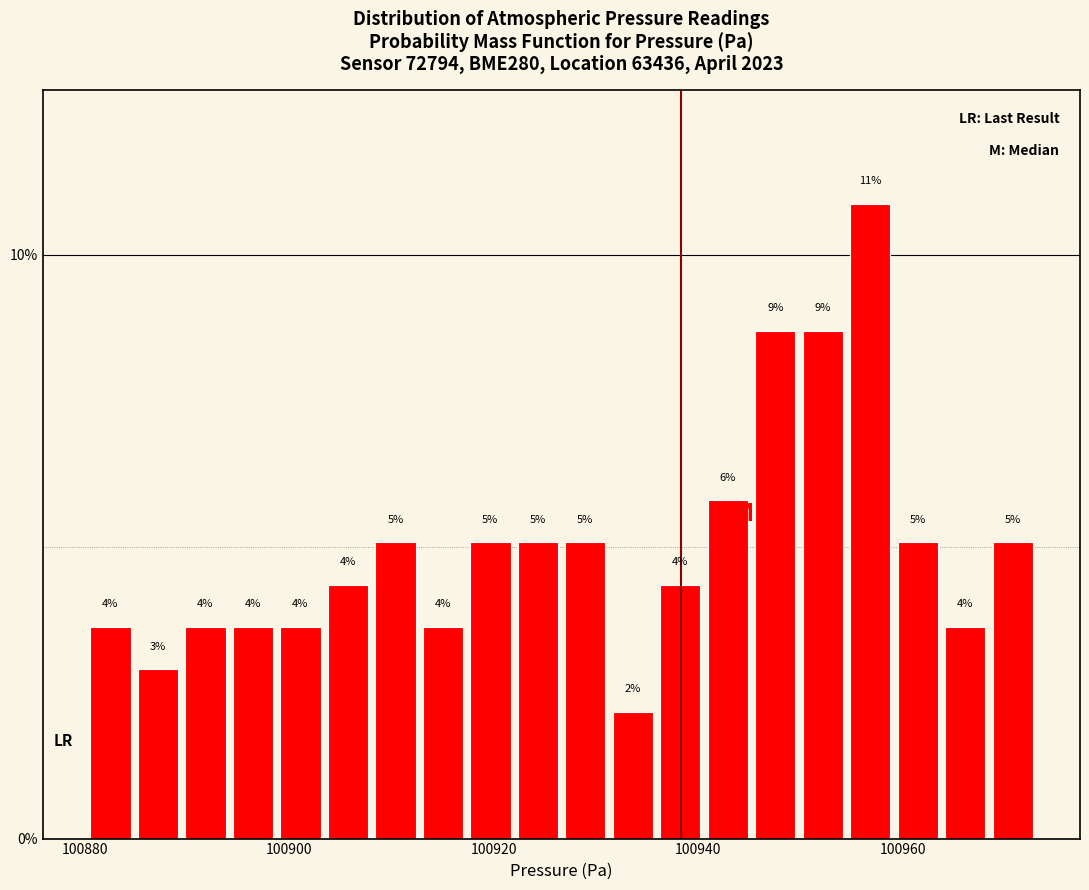

Around what value on the x-axis is the tallest bar? Give the approximate position of its centre, as read against the axis.

100956